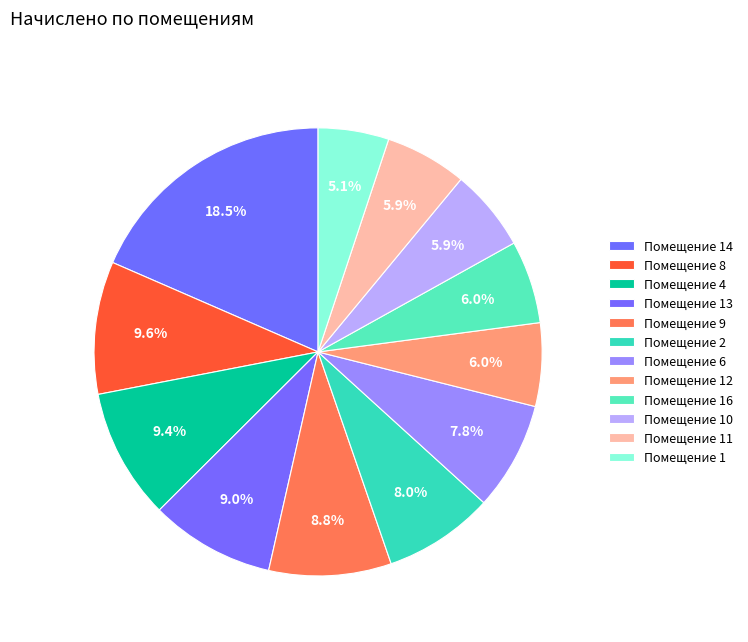

How many segments does this pie chart have?

12